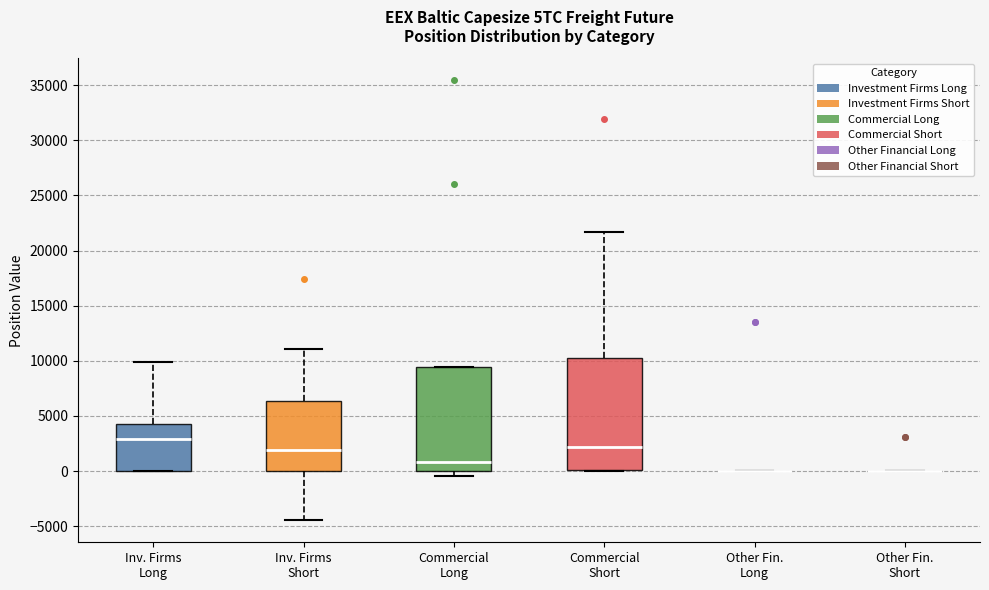

Reading left to right, transcribe this box plot: for each box, give where its median line is, the range the box spans, and where its two whiskers end, as read against the y-axis. The values are not printed on the chart, so give them approximately, as read against the axis.

Inv. Firms Long: median 3000, box 0 to 4500, whiskers 0 to 10000
Inv. Firms Short: median 2000, box 0 to 6500, whiskers -4500 to 11000
Commercial Long: median 1000, box 0 to 9500, whiskers -500 to 9500
Commercial Short: median 2000, box 0 to 10500, whiskers 0 to 21500
Other Fin. Long: box collapsed to a line at 0, whiskers 0 to 0
Other Fin. Short: box collapsed to a line at 0, whiskers 0 to 0